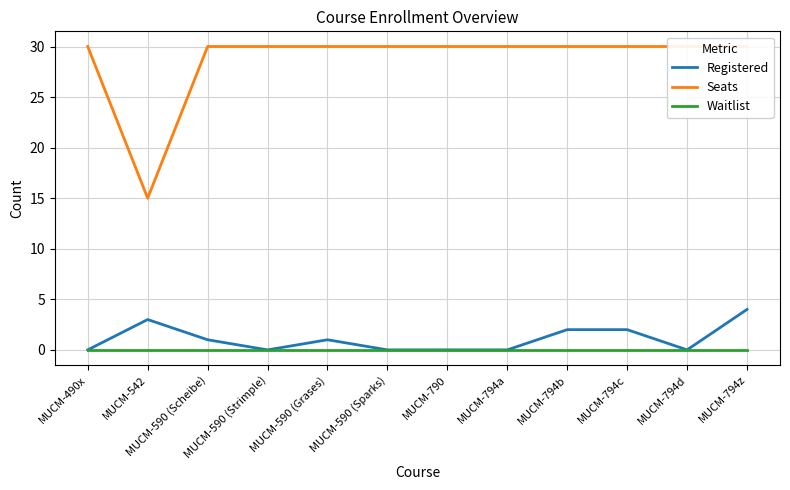

True or false: Waitlist and Seats cross at least once.

False